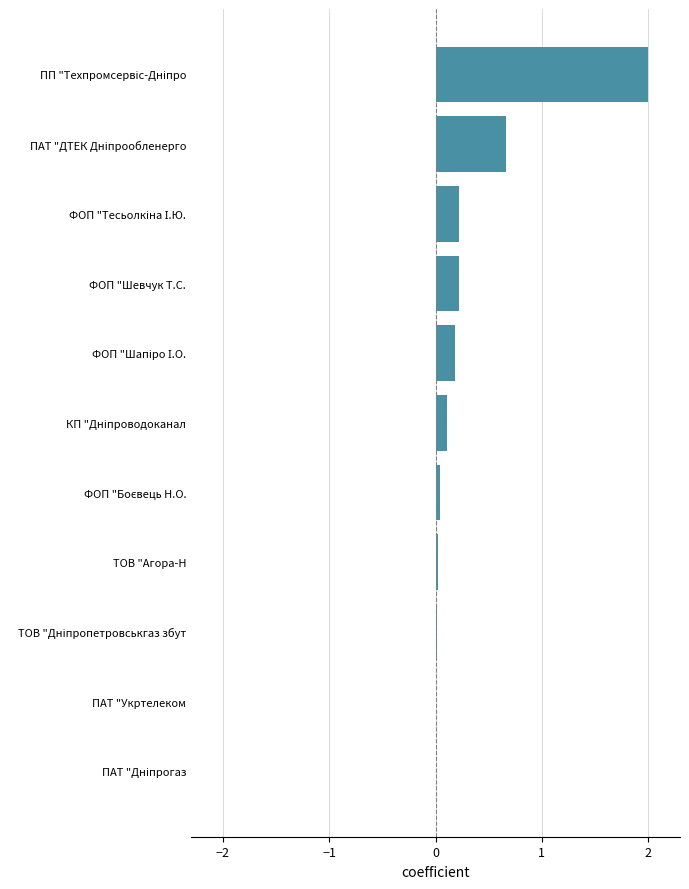

Is it true that the value at ФОП "Шевчук Т.С. is 0.2?

True